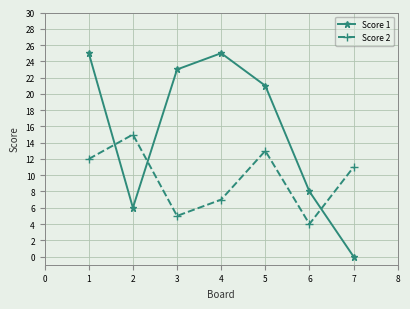

What are all the series names shown in the legend?

Score 1, Score 2